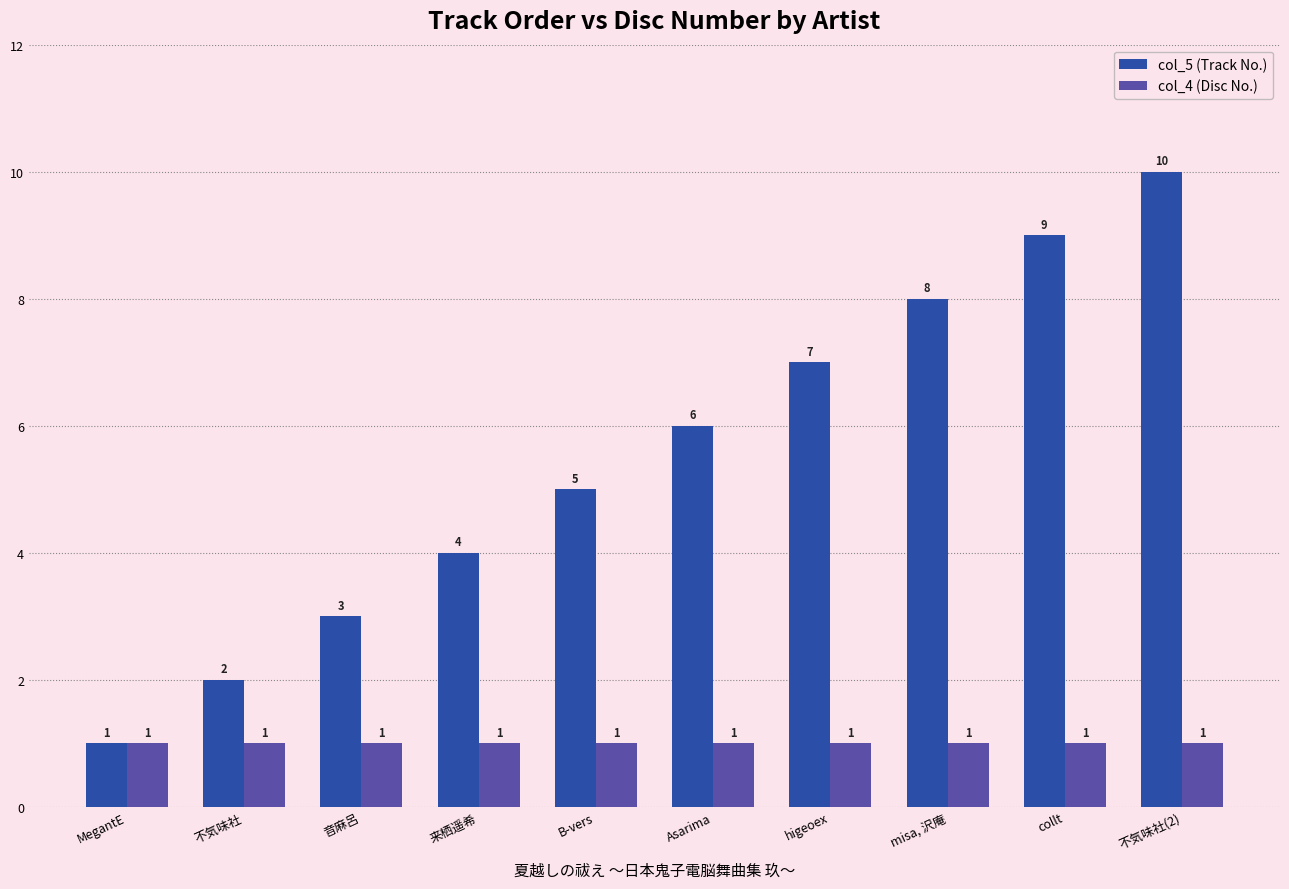

Which series has the largest total across all categories?

col_5 (Track No.)